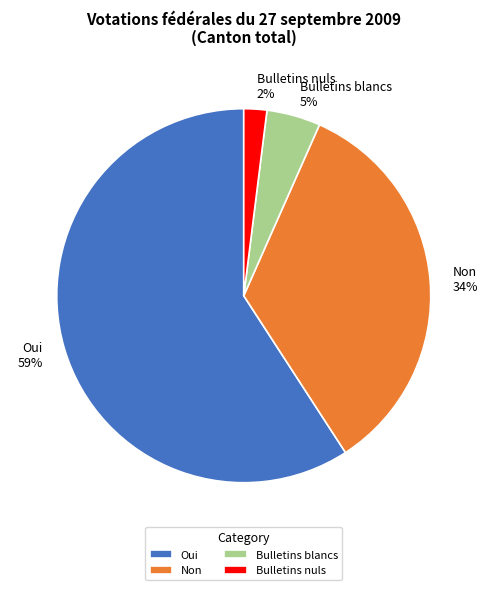

What percentage is the Bulletins nuls slice, to the nearest percent?

2%